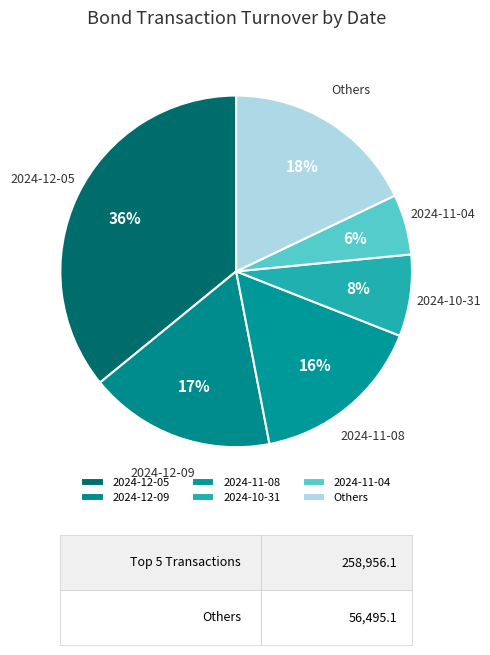

To the nearest percent, what portion does 2024-12-05 represent?

36%